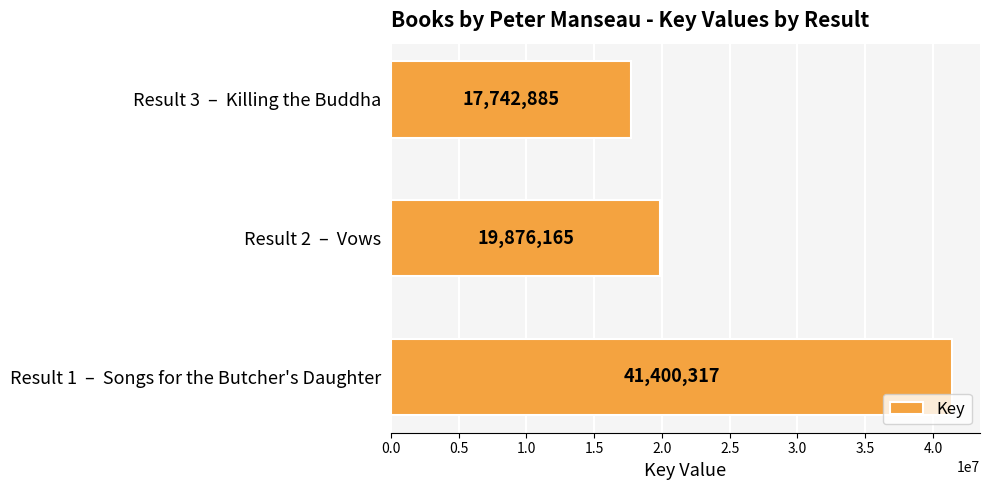

Rank the categories by value from highest to lowest.

Result 1  –  Songs for the Butcher's Daughter, Result 2  –  Vows, Result 3  –  Killing the Buddha